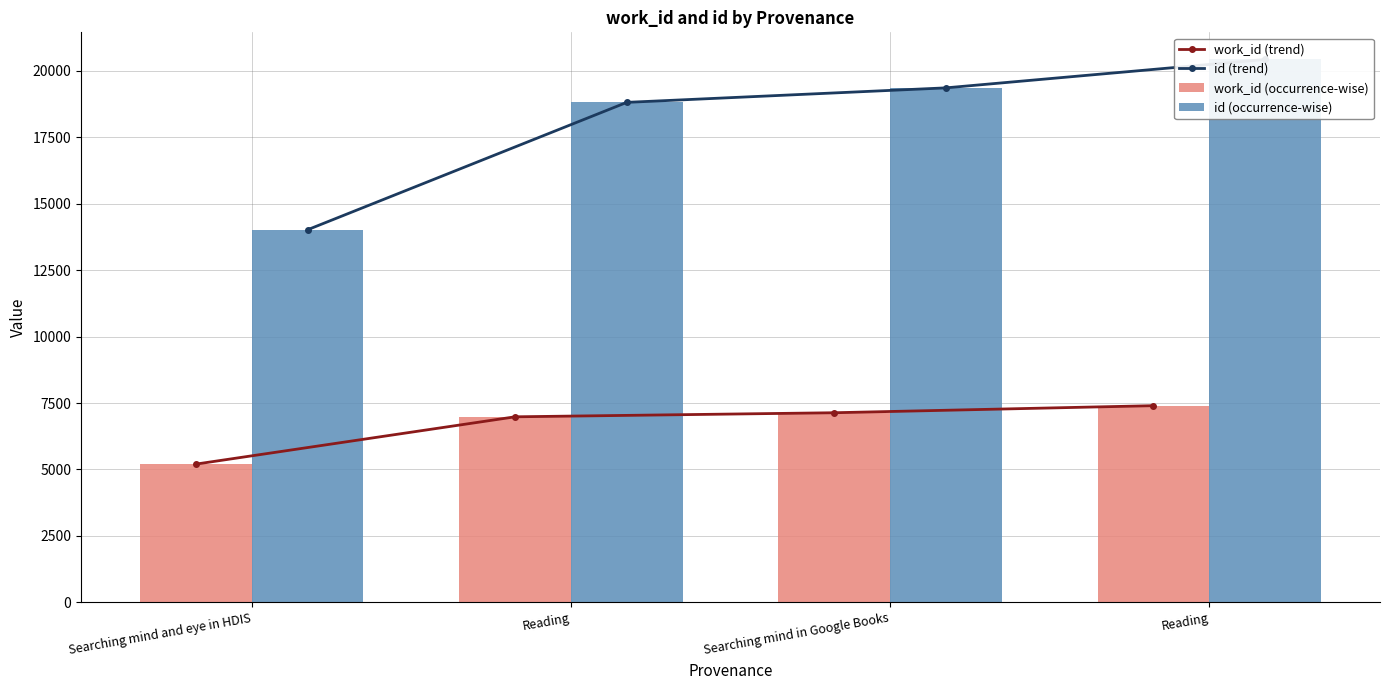

Which series has the widest spread of values?

id (trend)